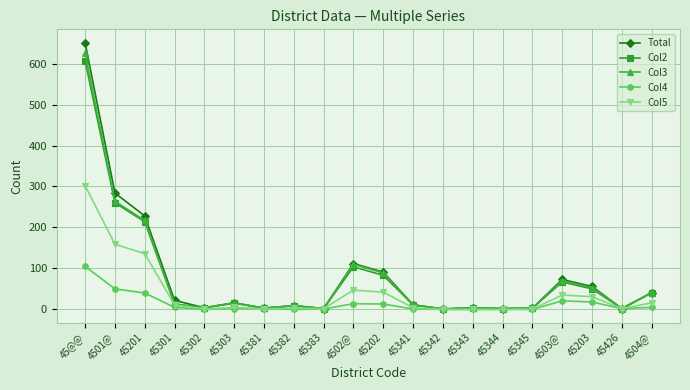

What is the difference between the highest and lowest values at 45302?

4